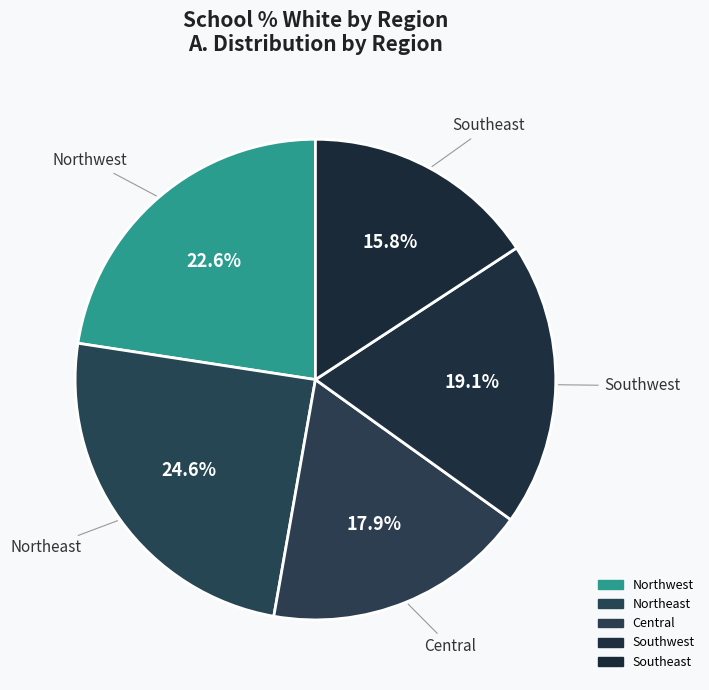

What percentage is the Southeast slice, to the nearest percent?

16%